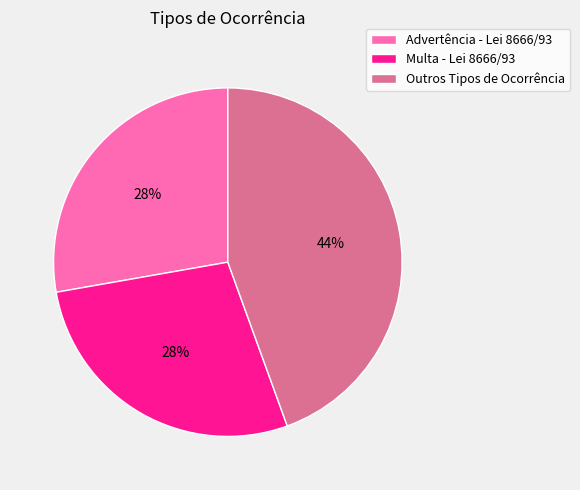

Which category has the biggest portion of the pie?

Outros Tipos de Ocorrência